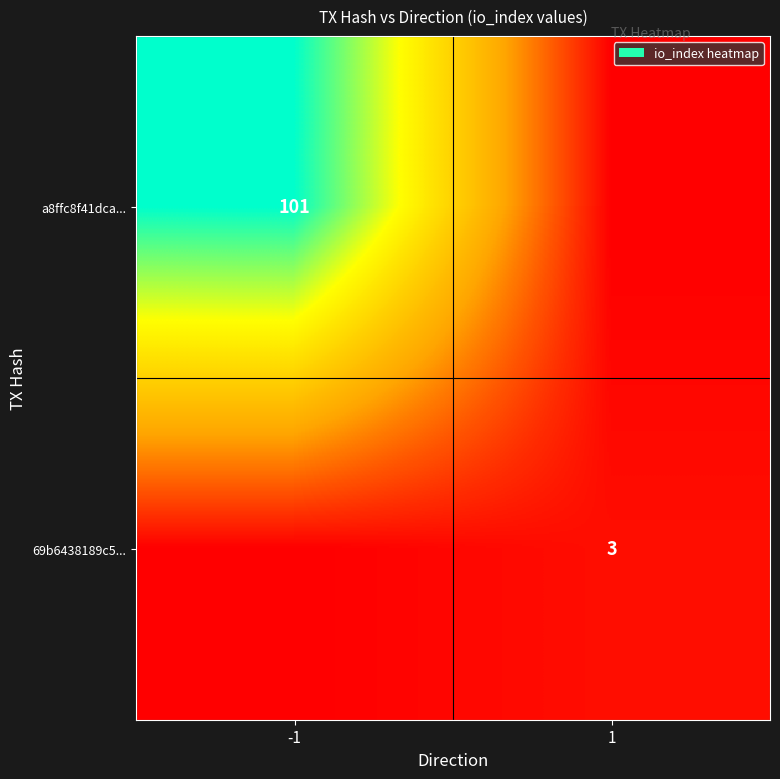

The value of 69b6438189c5... at 1 is 5. True or false?

False